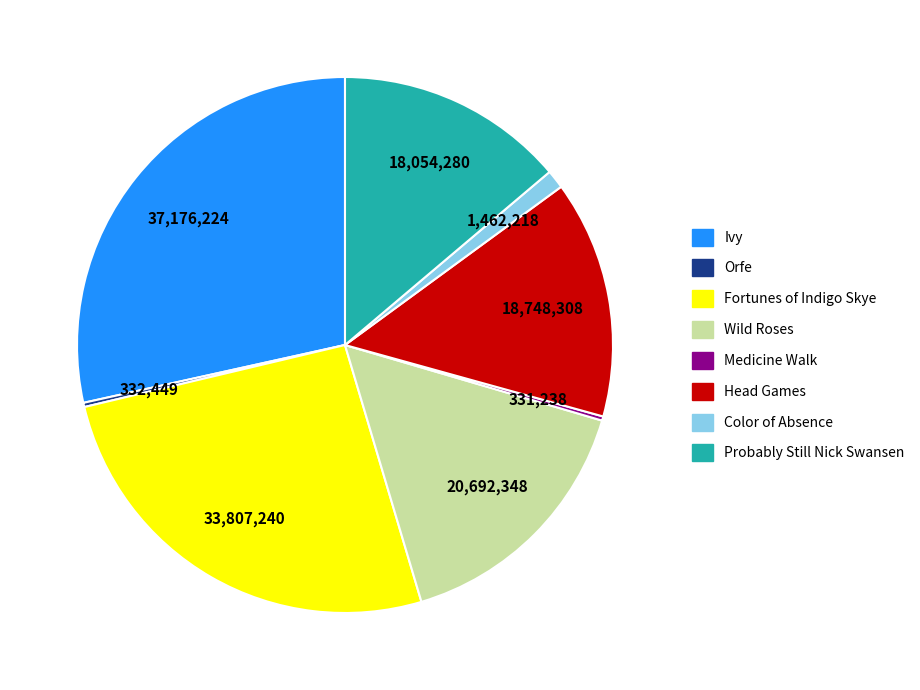

Approximately how many times larger is the value at Head Games compared to Wild Roses?

0.9